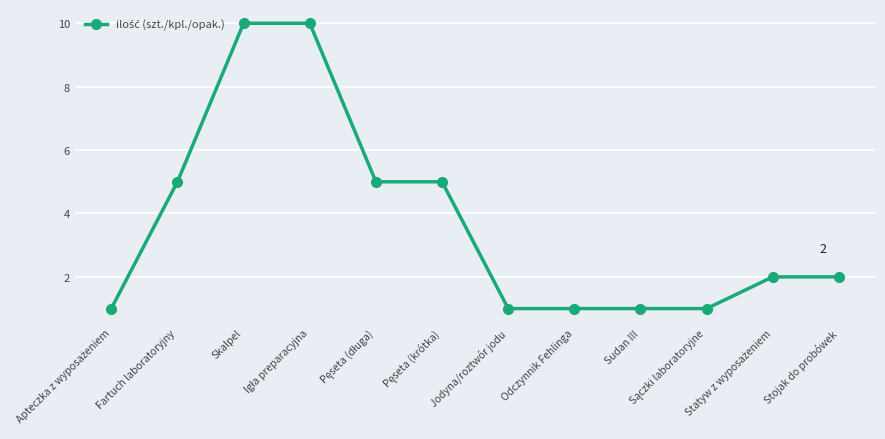

What is the label of the 1st point from the right?

Stojak do probówek